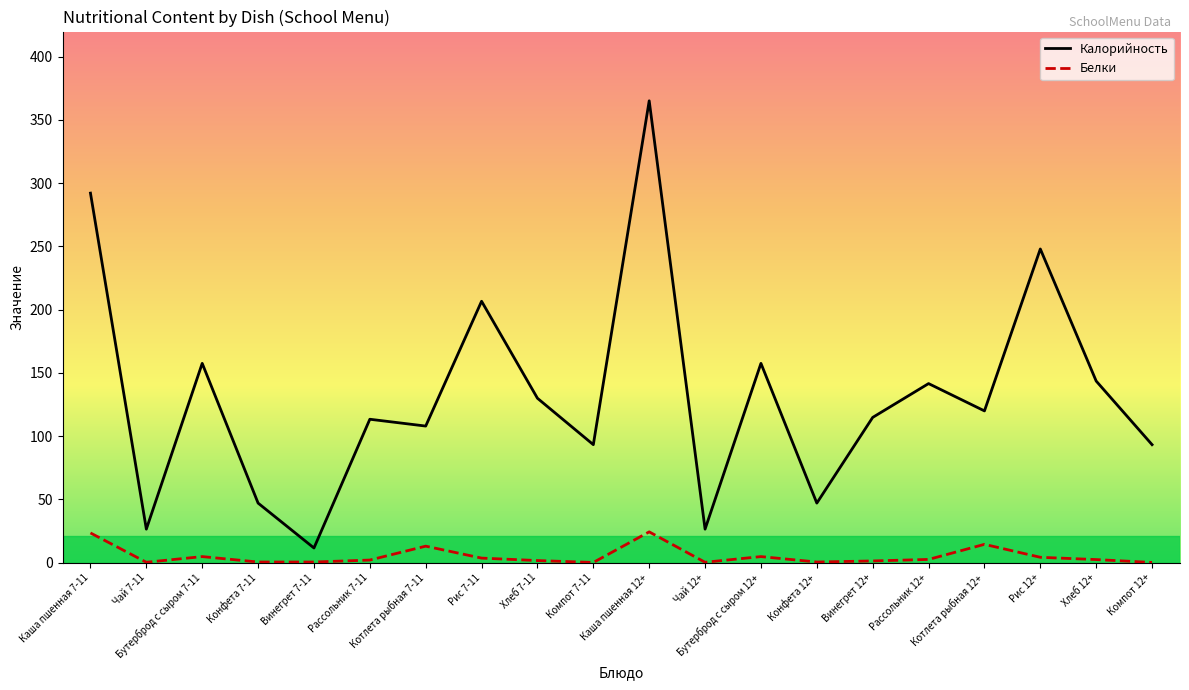

What is the label of the 6th point from the right?

Винегрет 12+